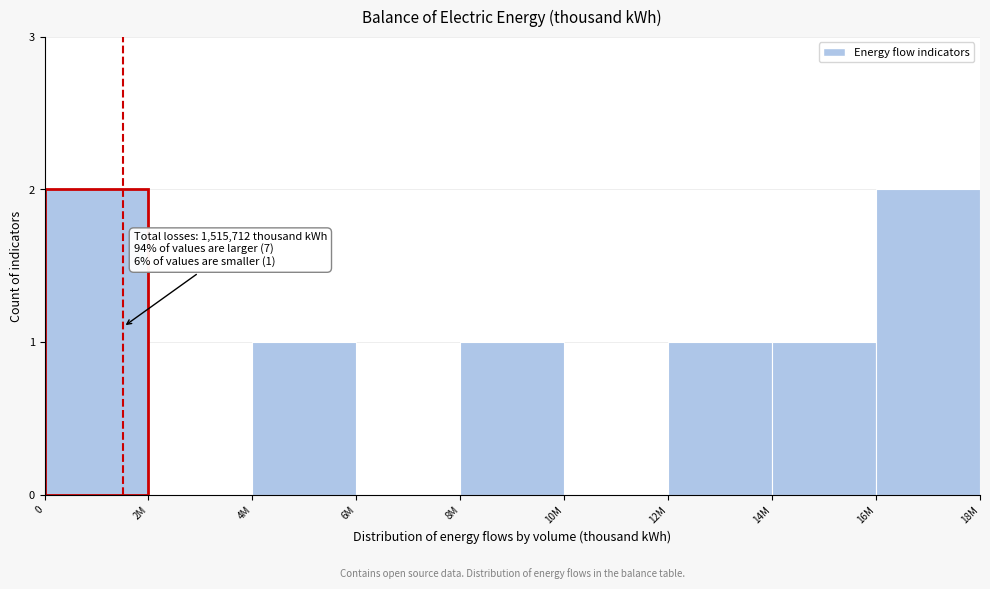

Reading left to right, transcribe all the data shown in this chart.

0=2	2M=0	4M=1	6M=0	8M=1	10M=0	12M=1	14M=1	16M=2